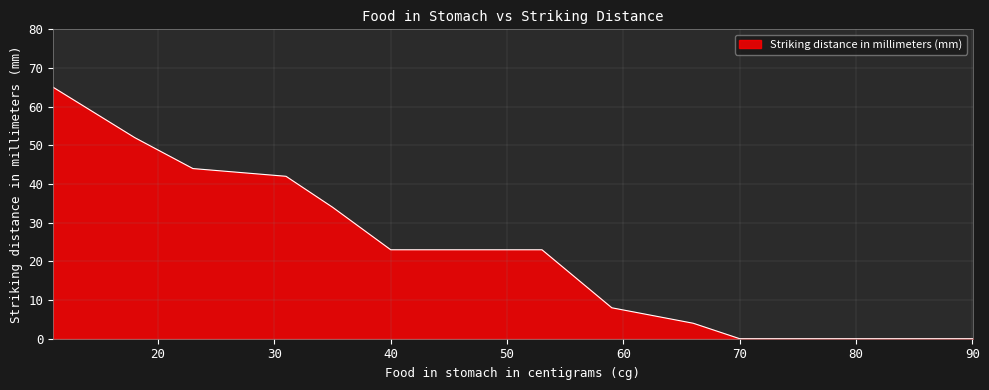

What is the greatest value displayed?

65